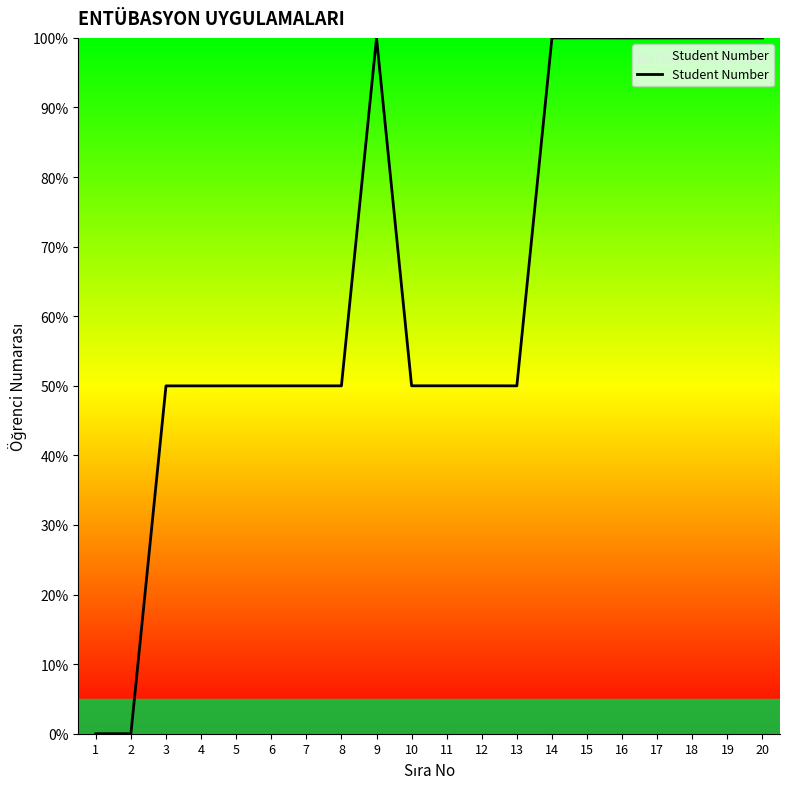

Which has a higher value, 9 or 4?

9